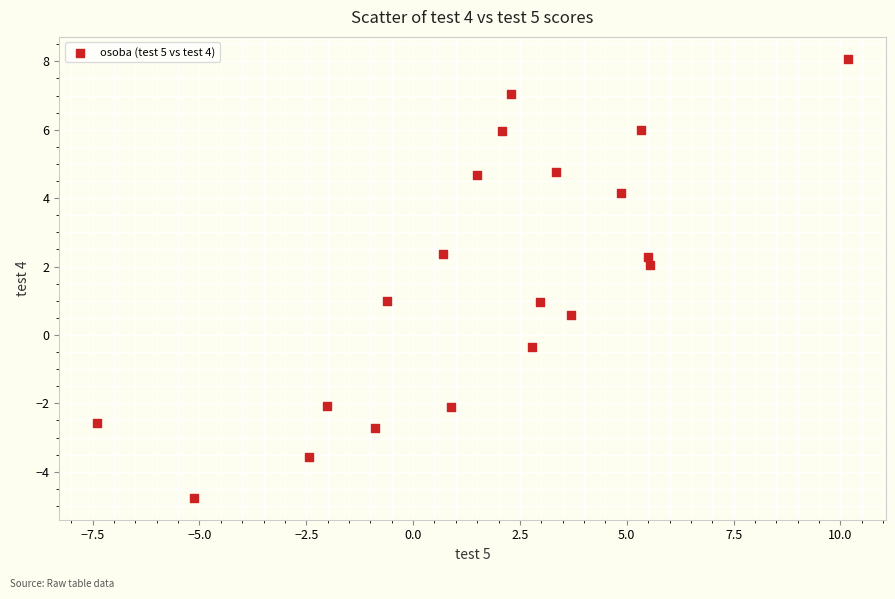

What is the range of Y values (max minus min)?

12.8